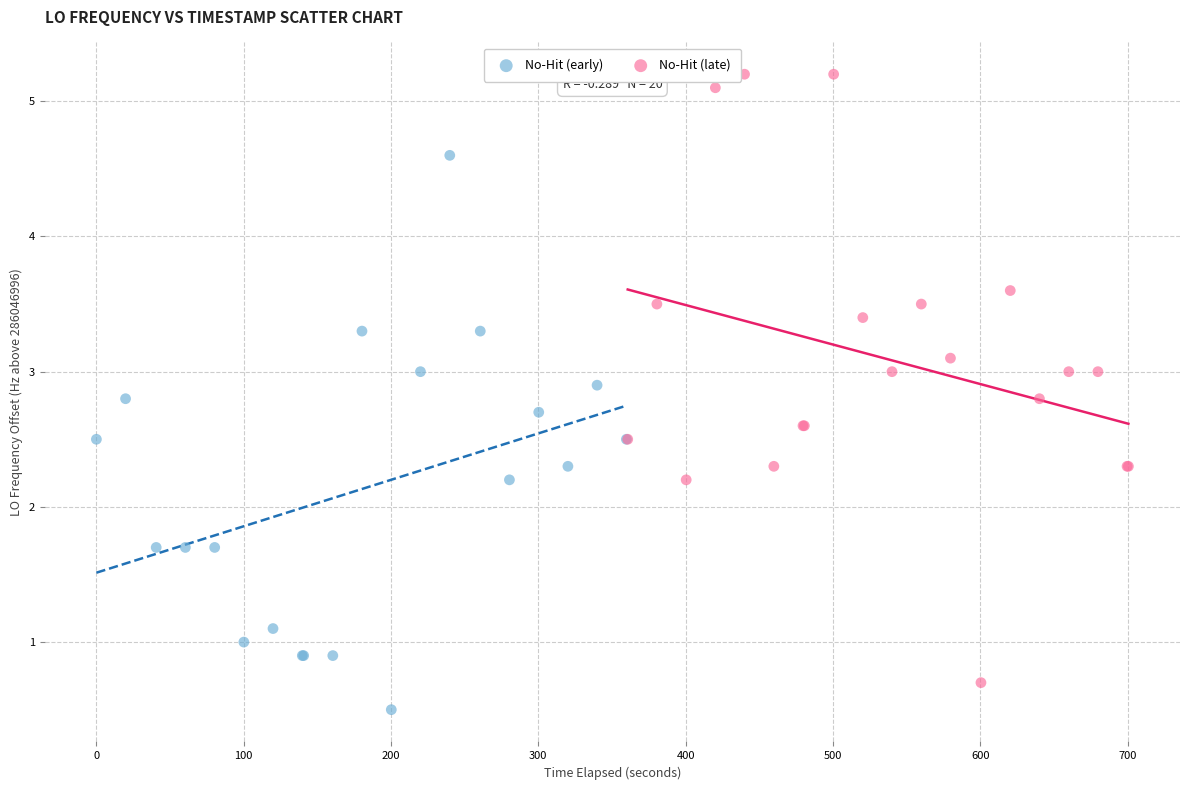

Which series has the largest Y range (max minus min)?

No-Hit (late)